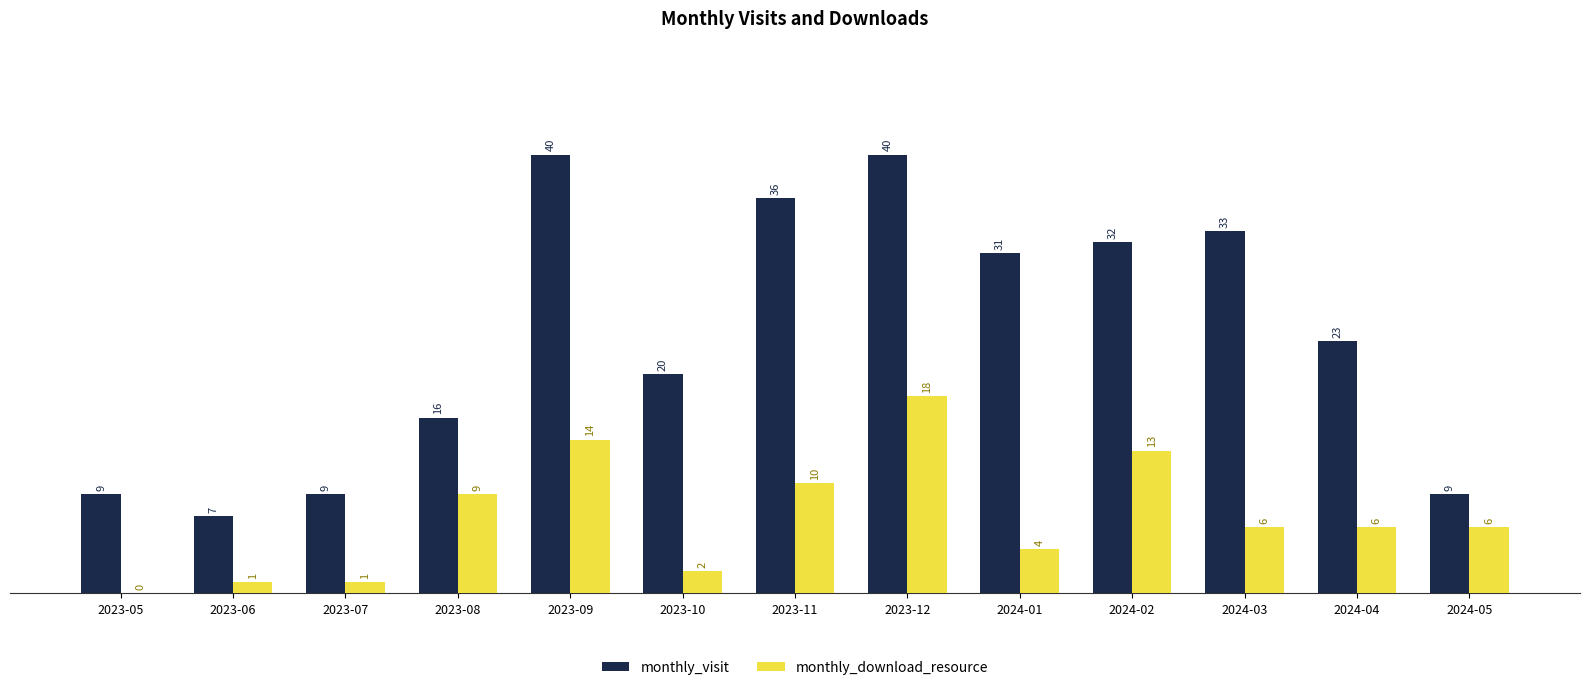

Which series changed the most between 2023-06 and 2023-12?

monthly_visit